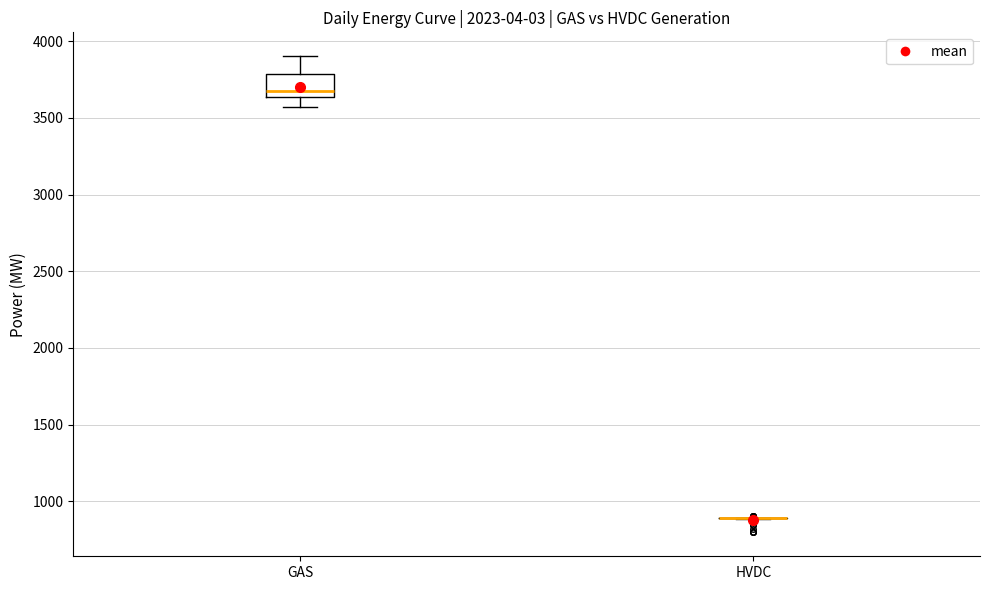

Where does the upper whisker of the box for GAS end on the y-axis? The values are not printed on the chart, so give them approximately, as read against the axis.

3900